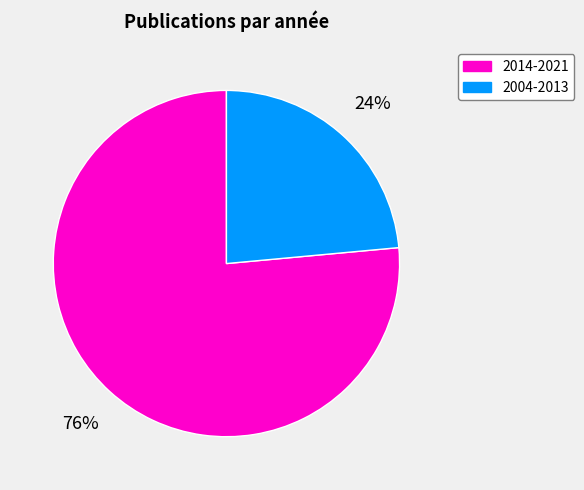

Is there a majority slice in this chart?

Yes